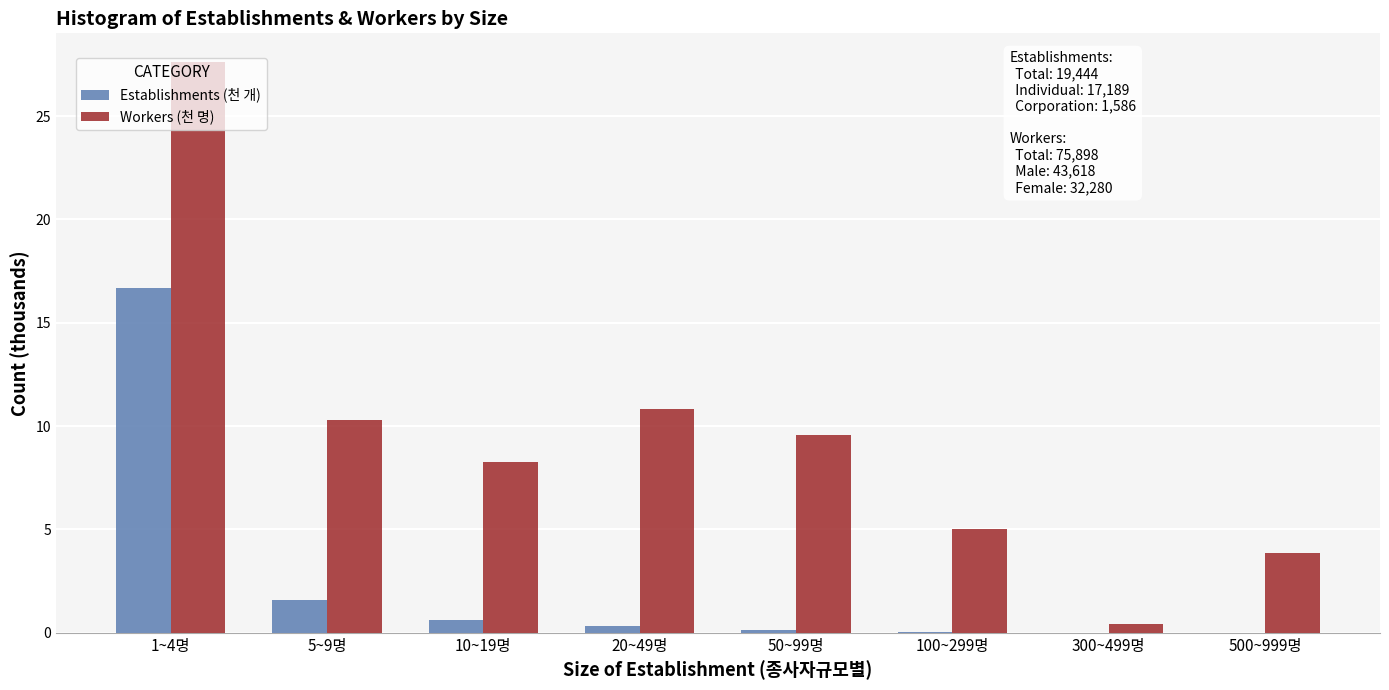

Is the value of Establishments (천 개) at 500~999명 greater than the value of Workers (천 명) at 20~49명?

No